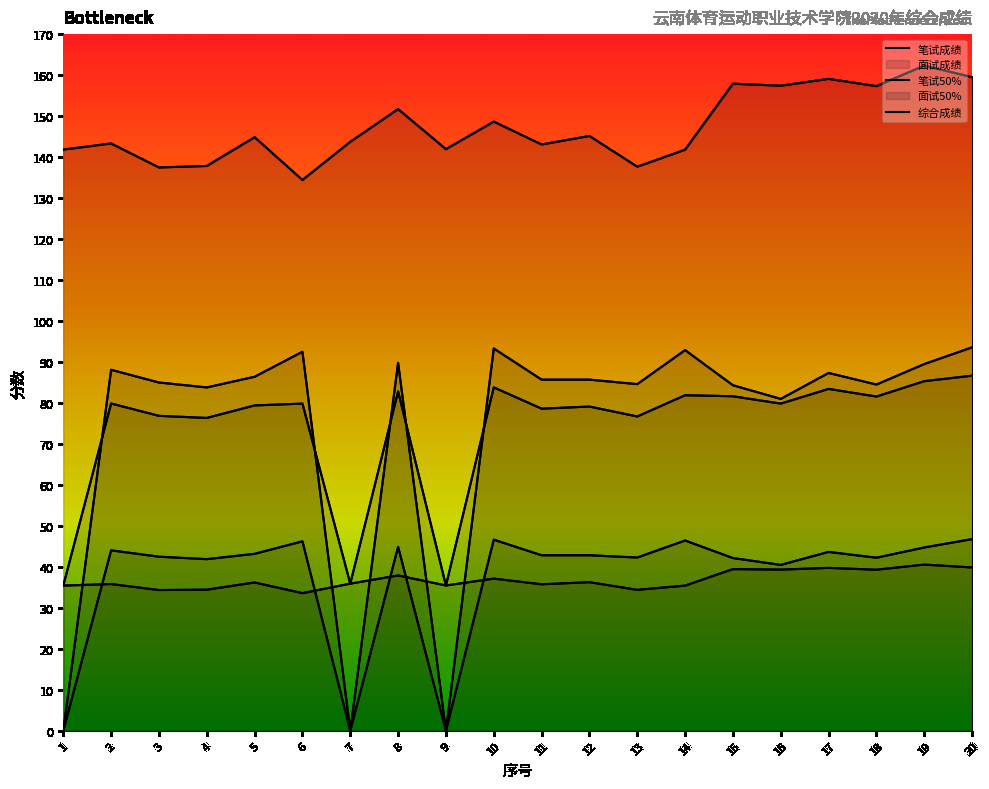

Reading right to left, what are all the values shown in this chart?

笔试成绩: 20=159.5	19=162.3	18=157.3	17=159.1	16=157.4	15=157.9	14=141.8	13=137.7	12=145.1	11=143.1	10=148.6	9=141.9	8=151.7	7=143.7	6=134.4	5=144.8	4=137.8	3=137.5	2=143.3	1=141.8
面试成绩: 20=93.6	19=89.5	18=84.5	17=87.3	16=81.0	15=84.3	14=92.9	13=84.6	12=85.7	11=85.7	10=93.3	9=0.0	8=89.8	7=0.0	6=92.5	5=86.4	4=83.8	3=85.0	2=88.1	1=0.0
笔试50%: 20=39.9	19=40.6	18=39.3	17=39.8	16=39.4	15=39.5	14=35.5	13=34.4	12=36.3	11=35.8	10=37.2	9=35.5	8=37.9	7=35.9	6=33.6	5=36.2	4=34.5	3=34.4	2=35.8	1=35.5
面试50%: 20=46.8	19=44.8	18=42.2	17=43.7	16=40.5	15=42.2	14=46.5	13=42.3	12=42.9	11=42.9	10=46.6	9=0.0	8=44.9	7=0.0	6=46.2	5=43.2	4=41.9	3=42.5	2=44.0	1=0.0
综合成绩: 20=86.7	19=85.3	18=81.6	17=83.4	16=79.9	15=81.6	14=81.9	13=76.7	12=79.1	11=78.6	10=83.8	9=35.5	8=82.8	7=35.9	6=79.9	5=79.4	4=76.4	3=76.9	2=79.9	1=35.5